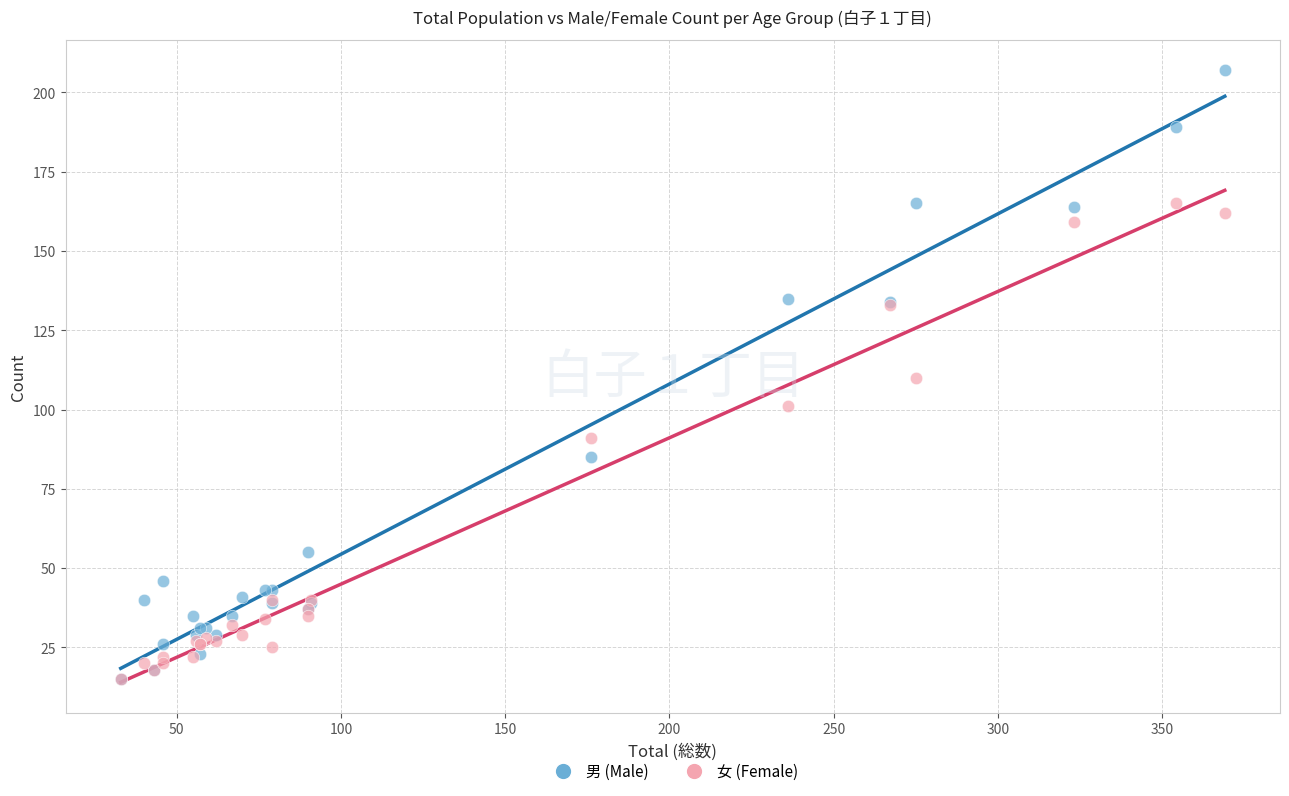

Which series reaches the maximum Y coordinate?

男 (Male)